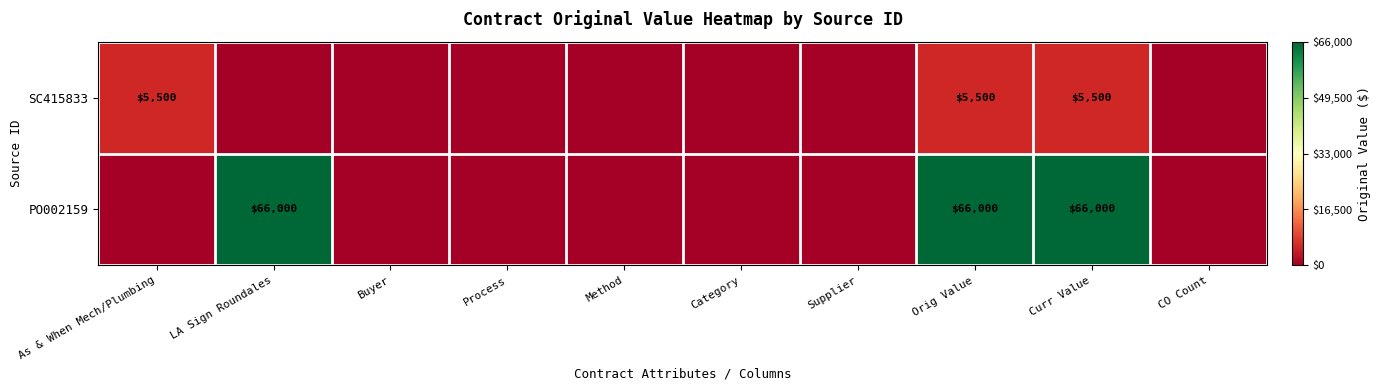

At how many categories does at least one series exceed 37360?

3